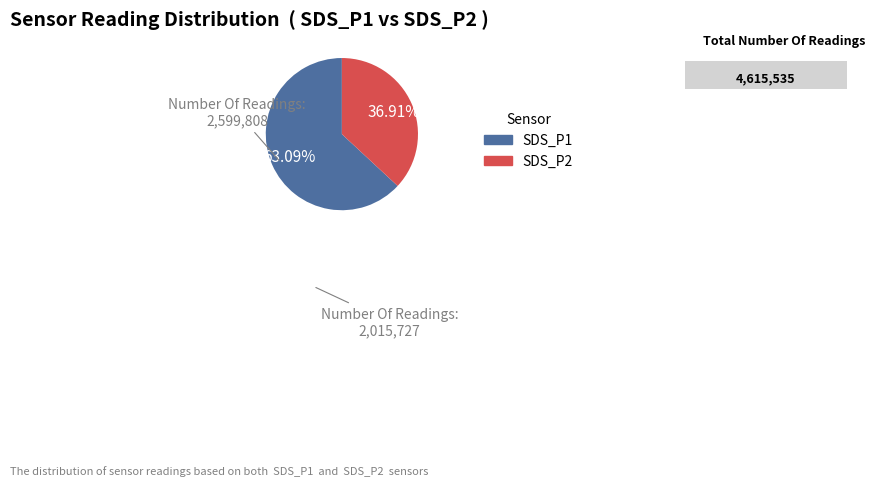

Which has a higher value, SDS_P2 or SDS_P1?

SDS_P1